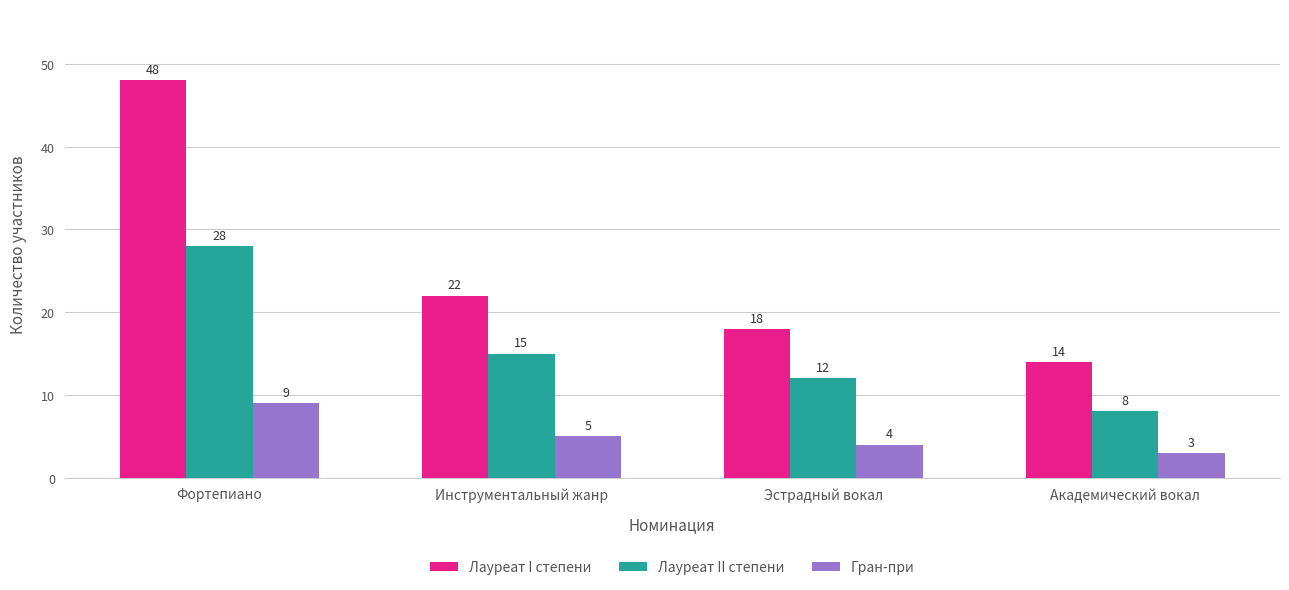

Rank the categories by Гран-при value from lowest to highest.

Академический вокал, Эстрадный вокал, Инструментальный жанр, Фортепиано